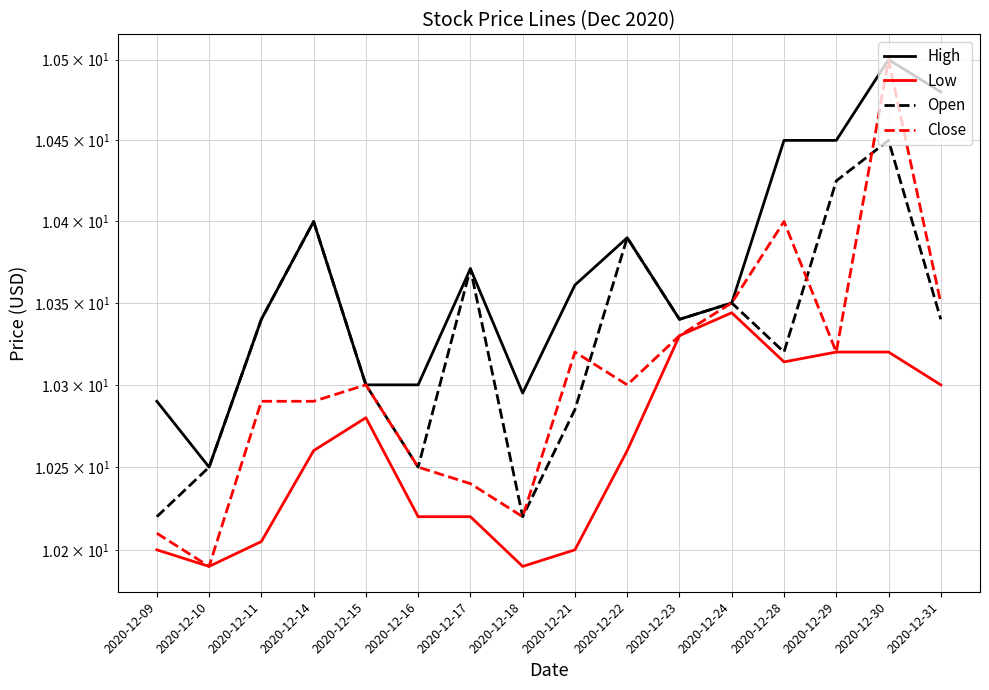

At how many categories does at least one series exceed 10?

16